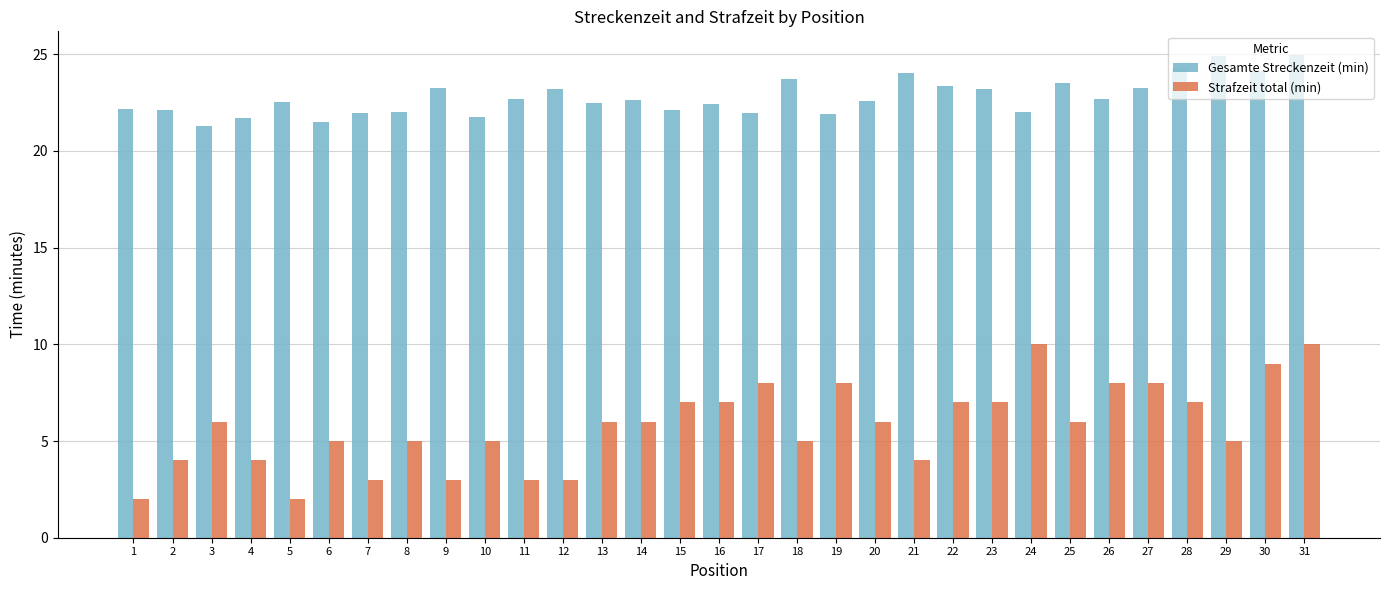

Rank the series by their maximum value, from lowest to highest.

Strafzeit total (min), Gesamte Streckenzeit (min)